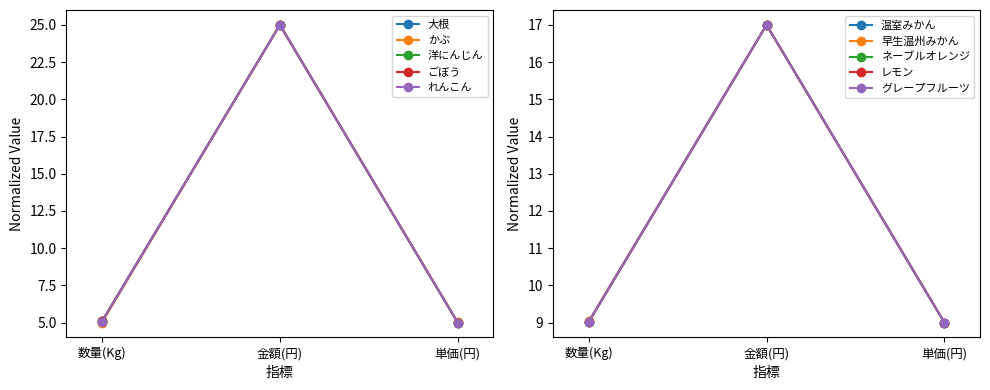

True or false: ごぼう has a value of 40.7 at 金額(円).

False